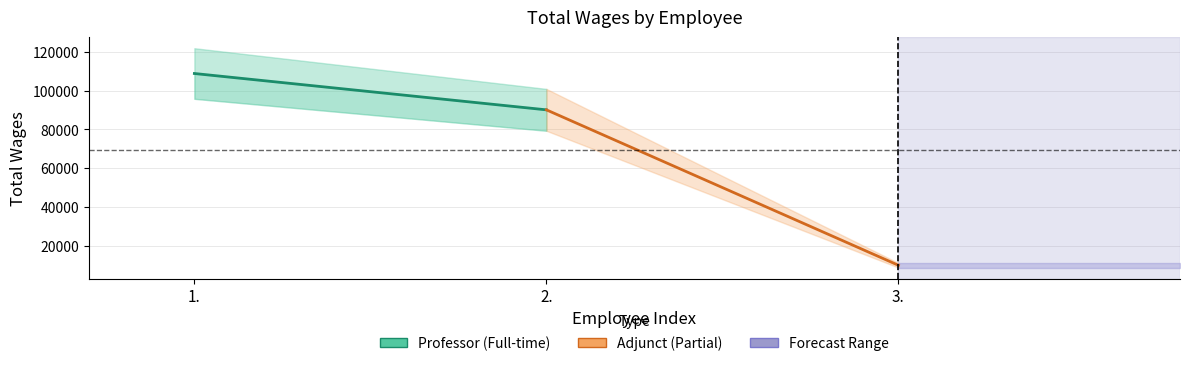

Reading right to left, list all the values displayed in this chart.

Professor: 90119	108895
Adjunct: 9799	90119